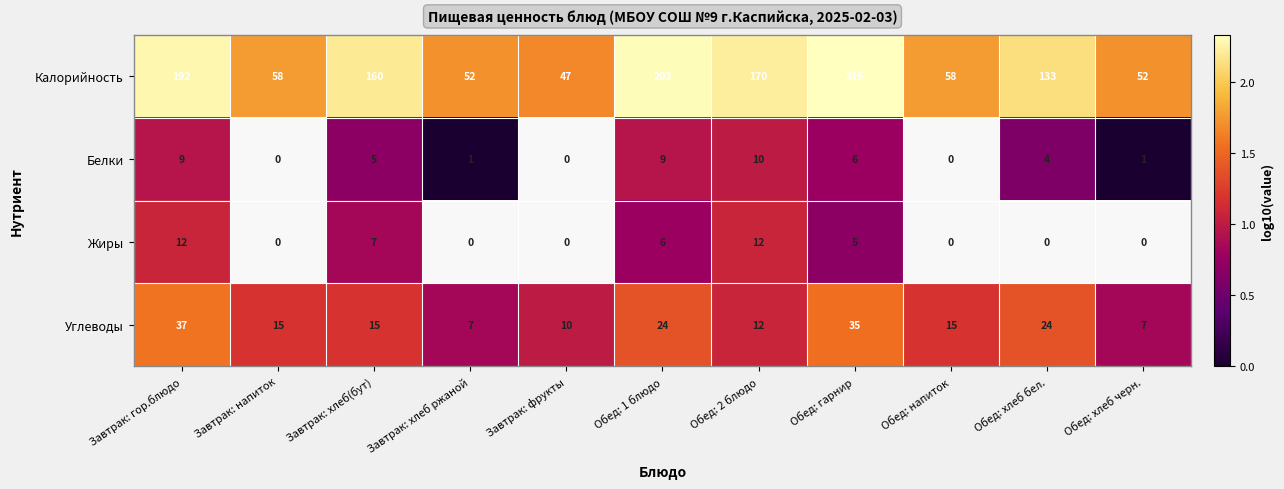

Which has a higher value, Обед: хлеб бел. or Обед: 1 блюдо?

Обед: 1 блюдо